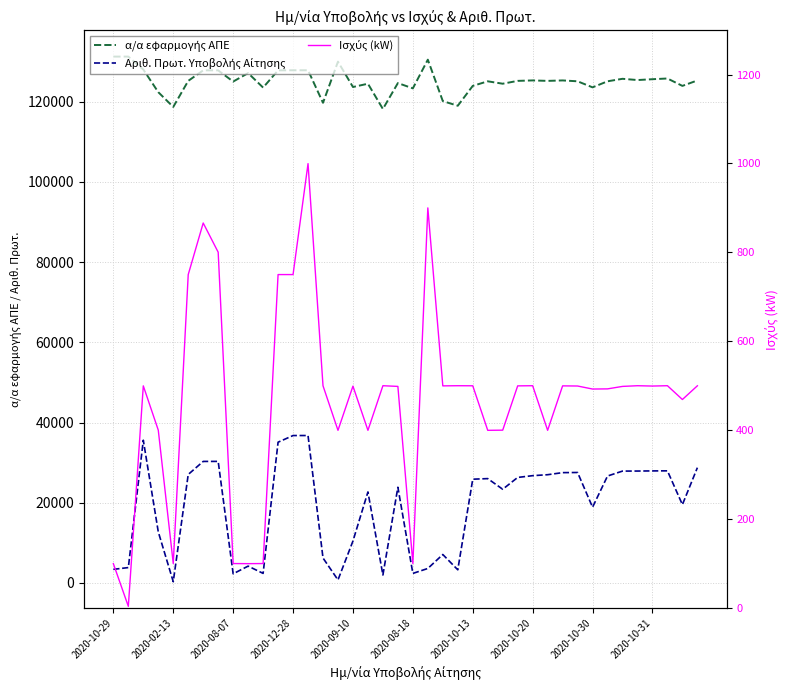

Reading left to right, extract all data points from this chart.

α/α εφαρμογής ΑΠΕ: 131230.0	131226.0	128003.0	122362.0	118677.0	125175.0	127800.0	127798.0	125003.0	127114.0	123504.0	127802.0	127820.0	127822.0	119711.0	129968.0	123643.0	124466.0	118168.0	124627.0	123308.0	130462.0	120134.0	118973.0	123924.0	125067.0	124468.0	125176.0	125287.0	125174.0	125285.0	125069.0	123559.0	125070.0	125692.0	125381.0	125590.0	125769.0	123923.0	125286.0
Αριθ. Πρωτ. Υποβολής Αίτησης: 3399.0	3842.0	35591.0	12743.0	324.0	27057.0	30305.0	30314.0	2288.0	4210.0	2391.0	35099.0	36758.0	36762.0	6227.0	766.0	10462.0	22699.0	1988.0	23866.0	2386.0	3619.0	7099.0	3288.0	25874.0	26021.0	23366.0	26313.0	26755.0	26993.0	27511.0	27545.0	18891.0	26667.0	27895.0	27907.0	27941.0	27959.0	19535.0	28751.0
Ισχύς (kW): 99.6	3.6	499.6	400.0	99.9	750.0	866.0	800.3	99.9	99.6	99.9	750.0	750.0	999.6	499.8	399.6	499.0	399.6	499.9	498.4	99.9	900.0	499.6	499.9	499.8	399.6	400.0	499.6	499.9	399.6	499.6	499.3	492.5	492.8	498.4	499.9	499.2	500.0	468.9	499.8